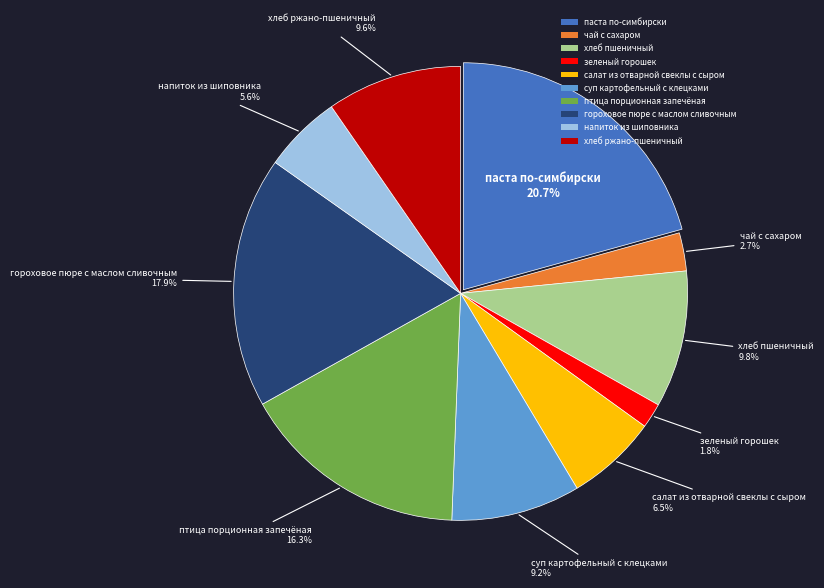

What percentage is NOT represented by салат из отварной свеклы с сыром?

93.5%